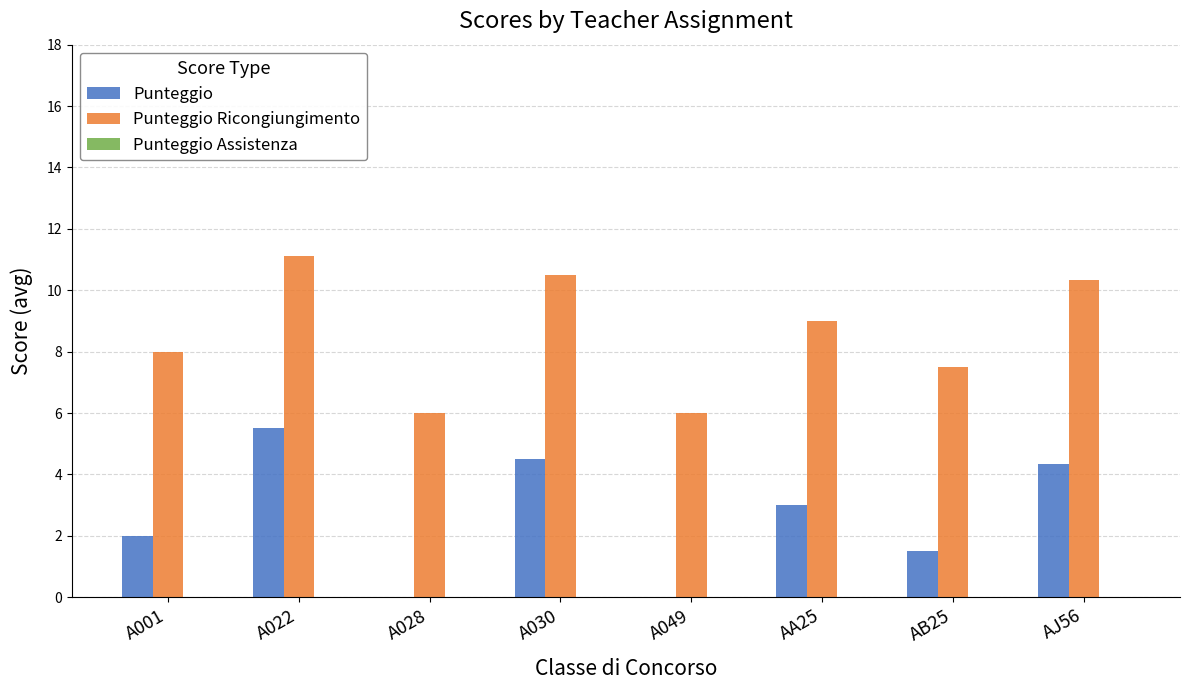

What is the greatest value displayed?

11.1